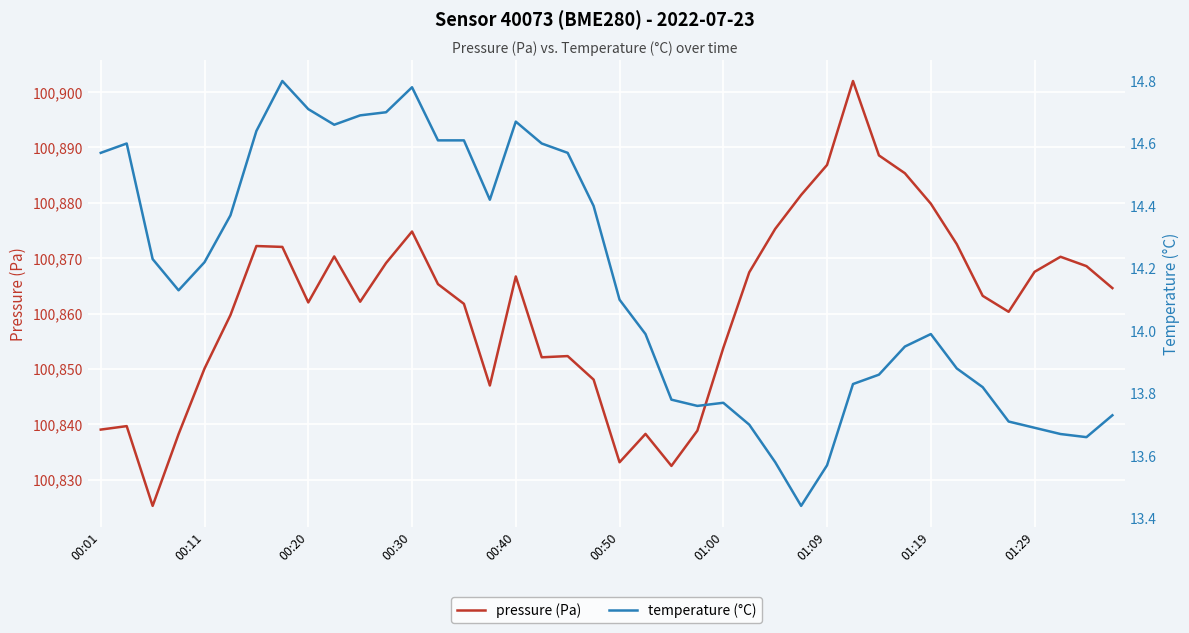

Read the pressure (Pa) value at 33.

100872.5